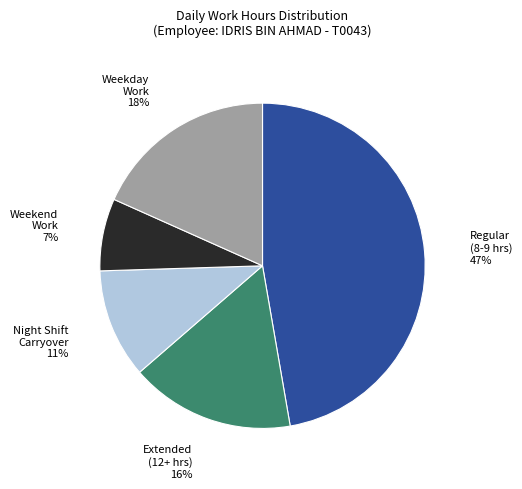

Count the number of slices in the pie.

5